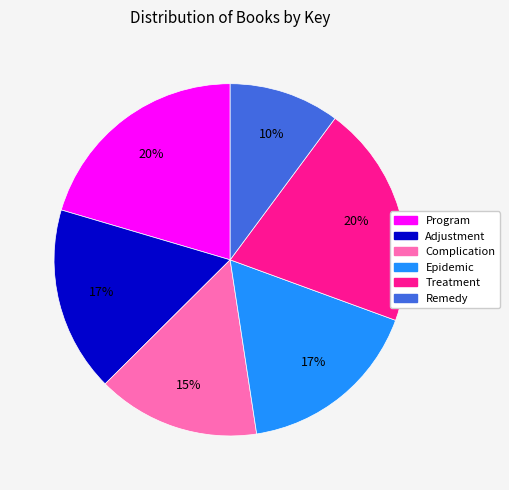

What is the smallest slice in the pie chart?

Remedy